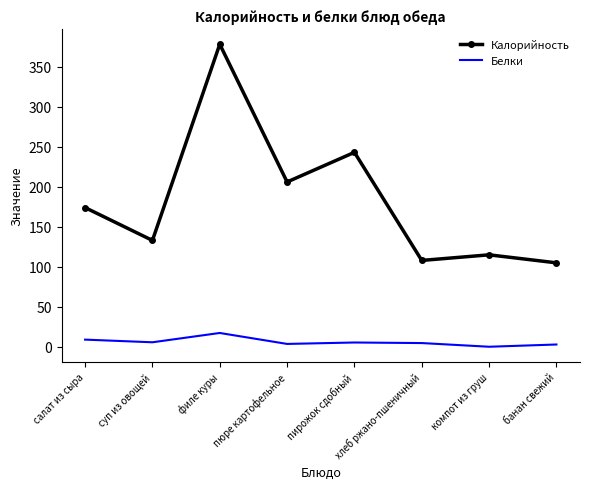

What position from the left is суп из овощей?

2